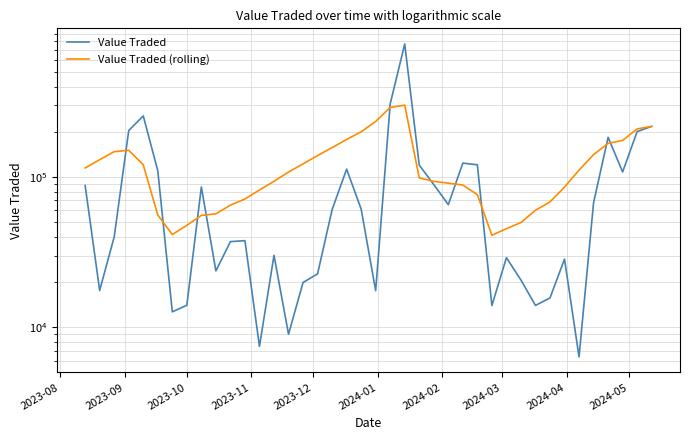

How many data points in Value Traded (rolling) are less than 108023?

20